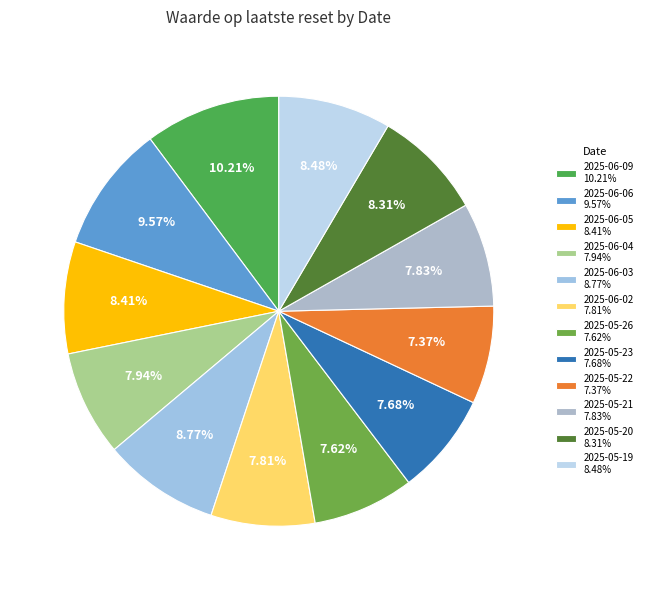

Count the number of slices in the pie.

12